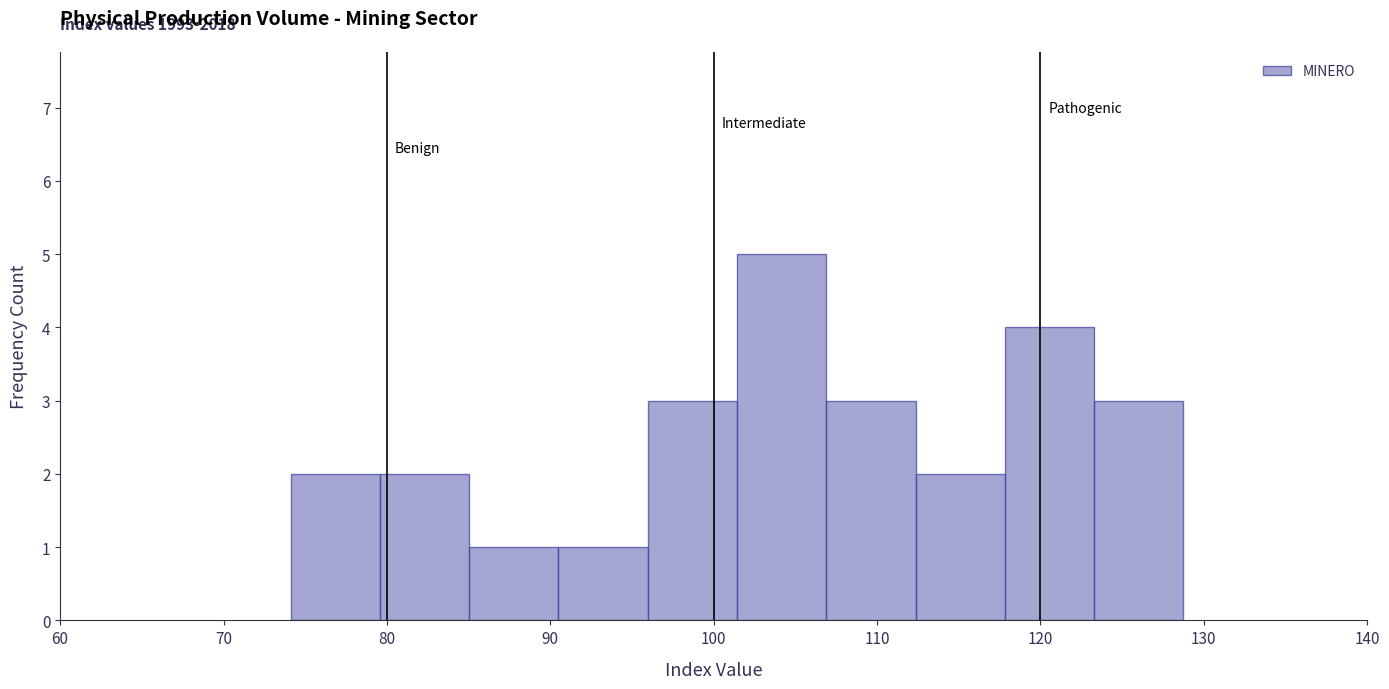

Which range on the x-axis has the tallest bar?

101 to 107